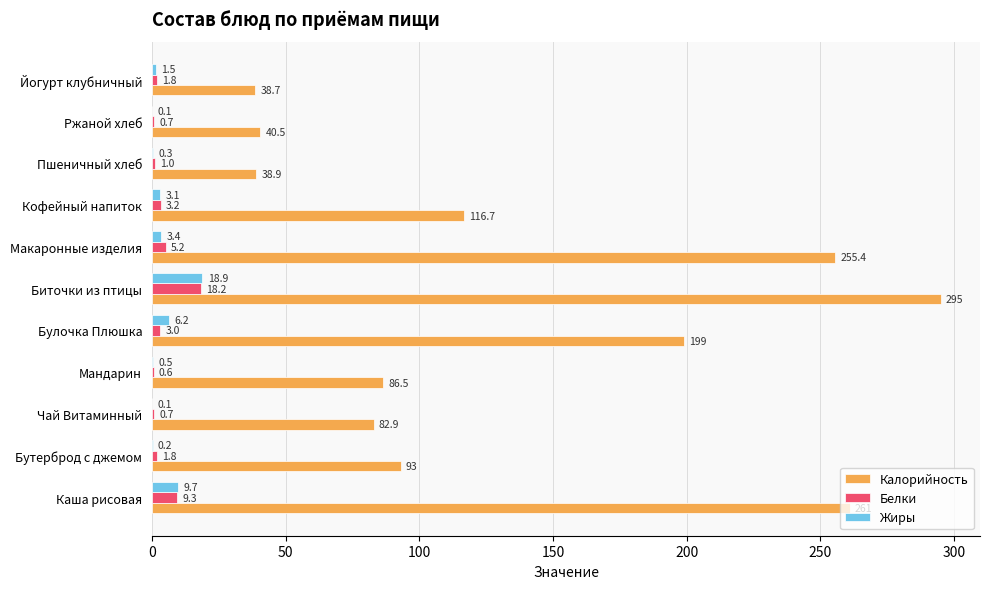

Which series has the largest range (max minus min)?

Калорийность